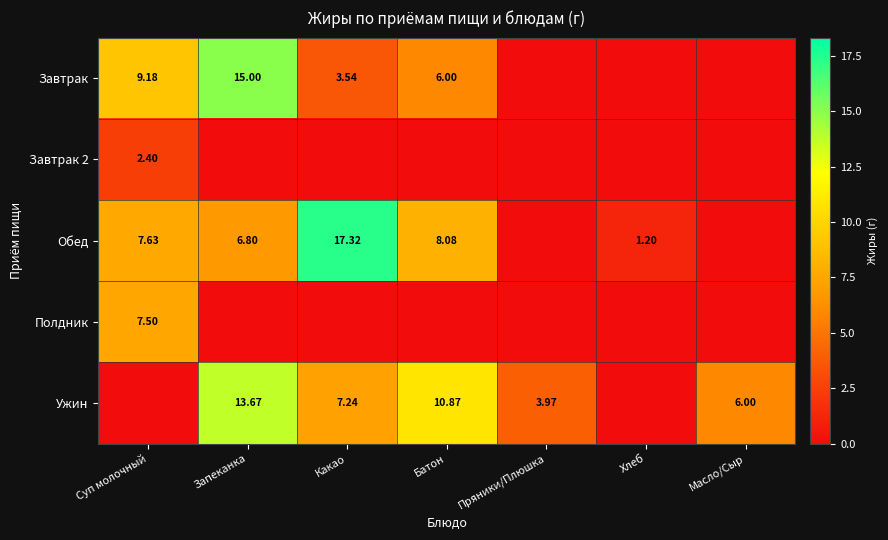

What is the highest value of the Полдник series?

7.5